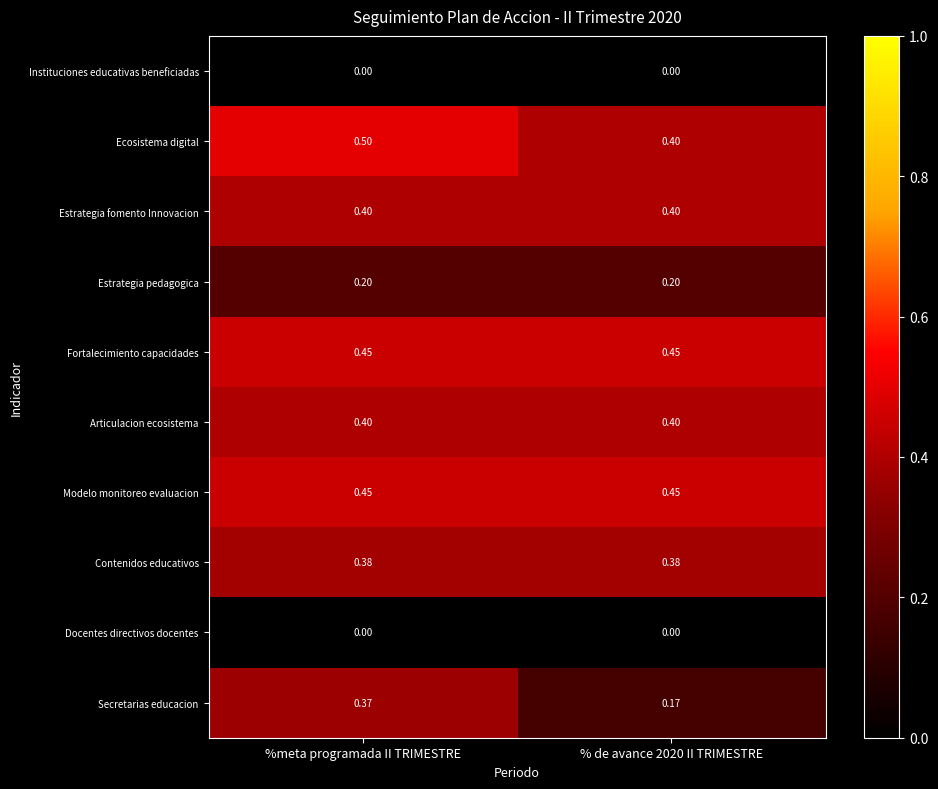

Between %meta programada II TRIMESTRE and % de avance 2020 II TRIMESTRE, which series saw the biggest shift?

Secretarias educacion